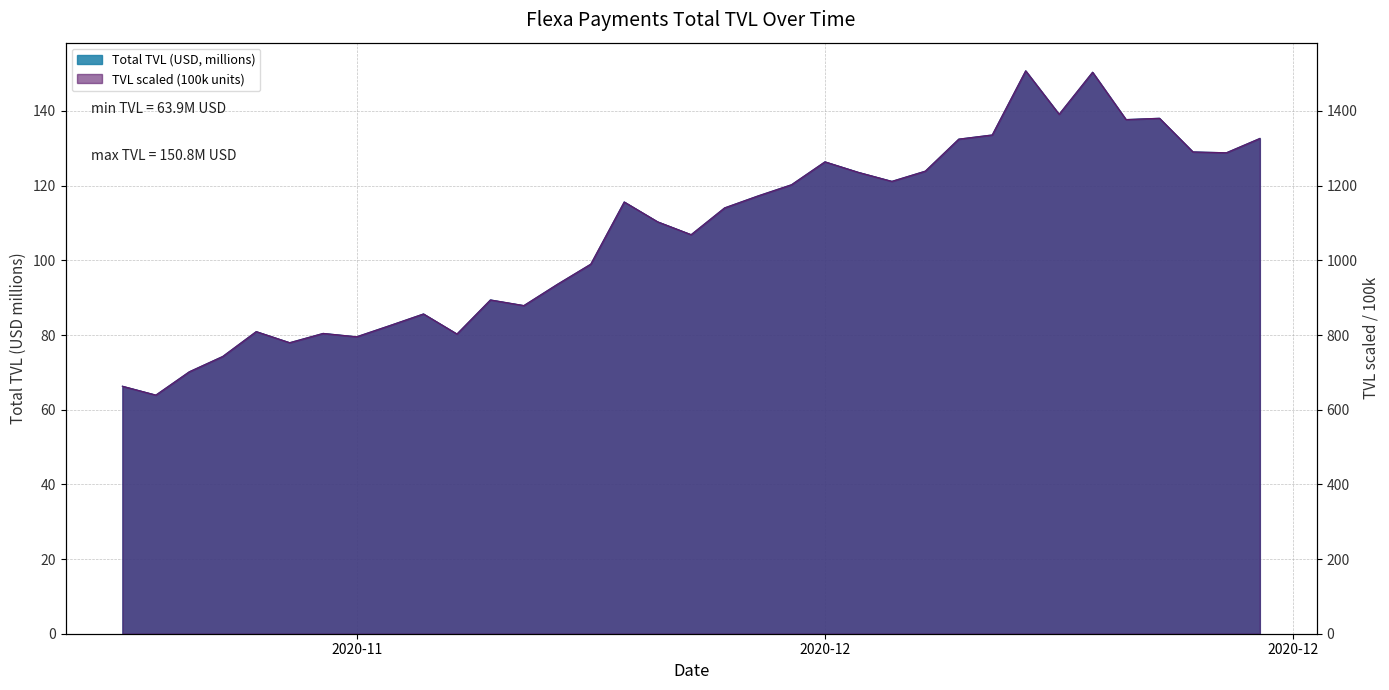

True or false: there are more than 1 points higher than both neighbors.

True